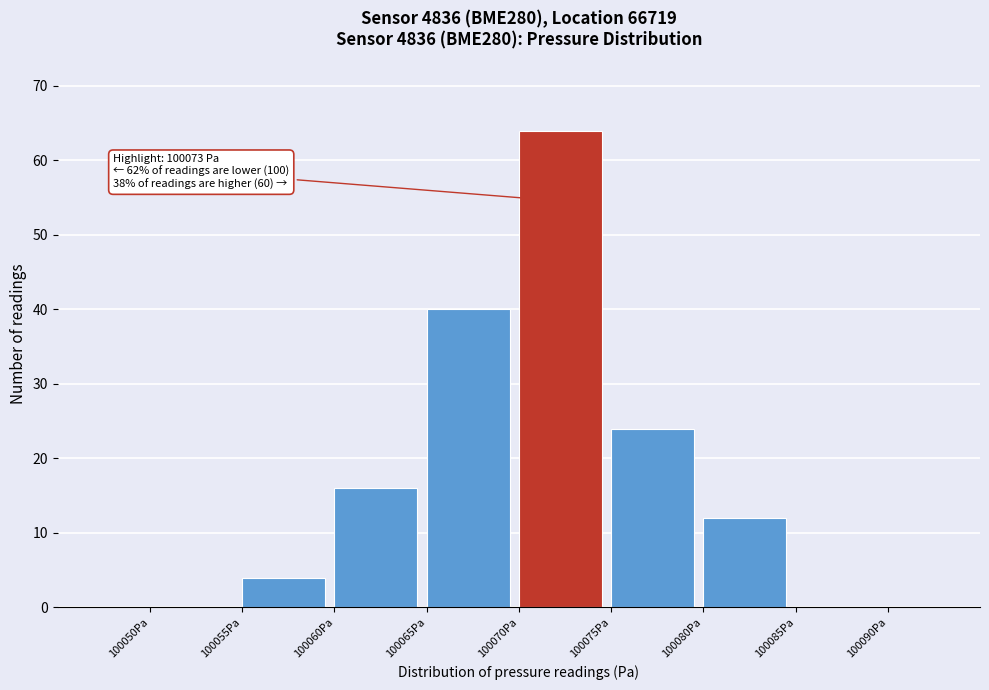

Which range on the x-axis has the tallest bar?

100070 to 100075